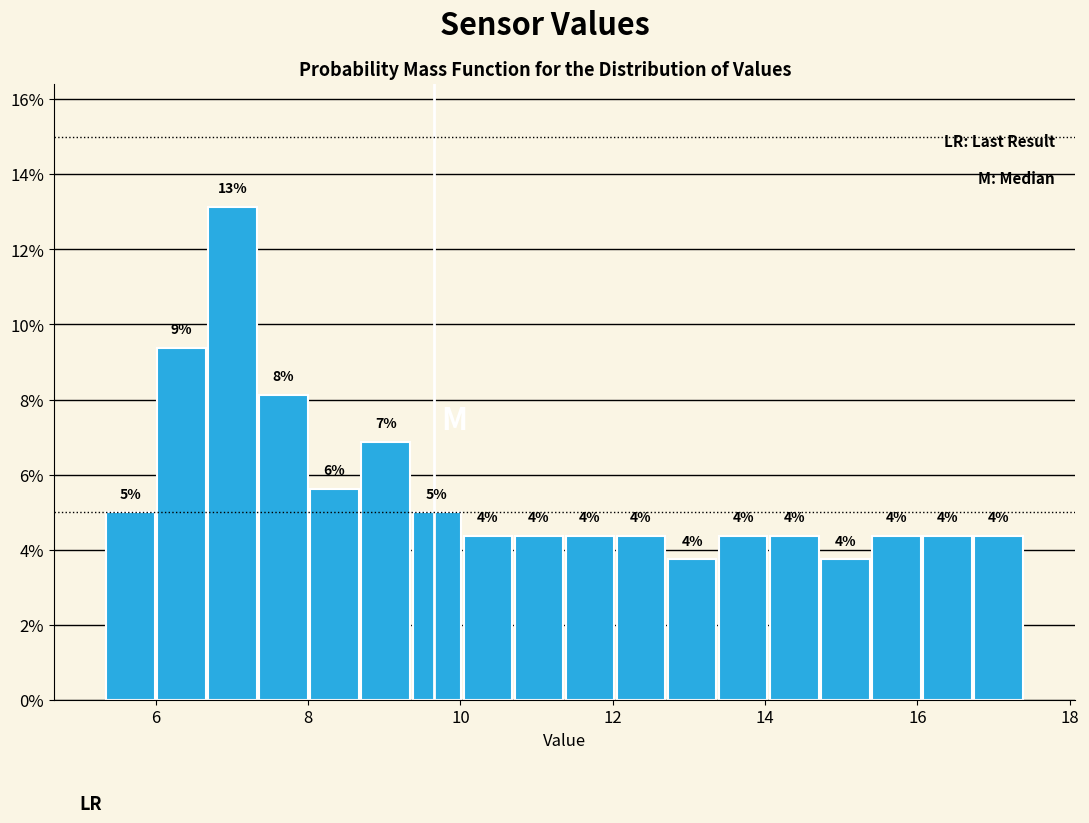

Read against the x-axis, roughly where is the centre of the tallest bar?

7.0